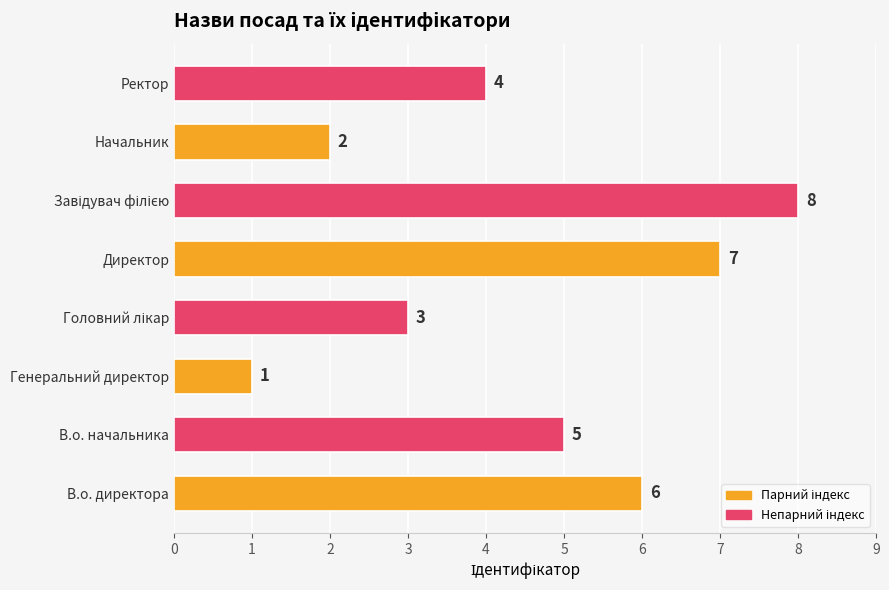

How many bars are there in total?

8